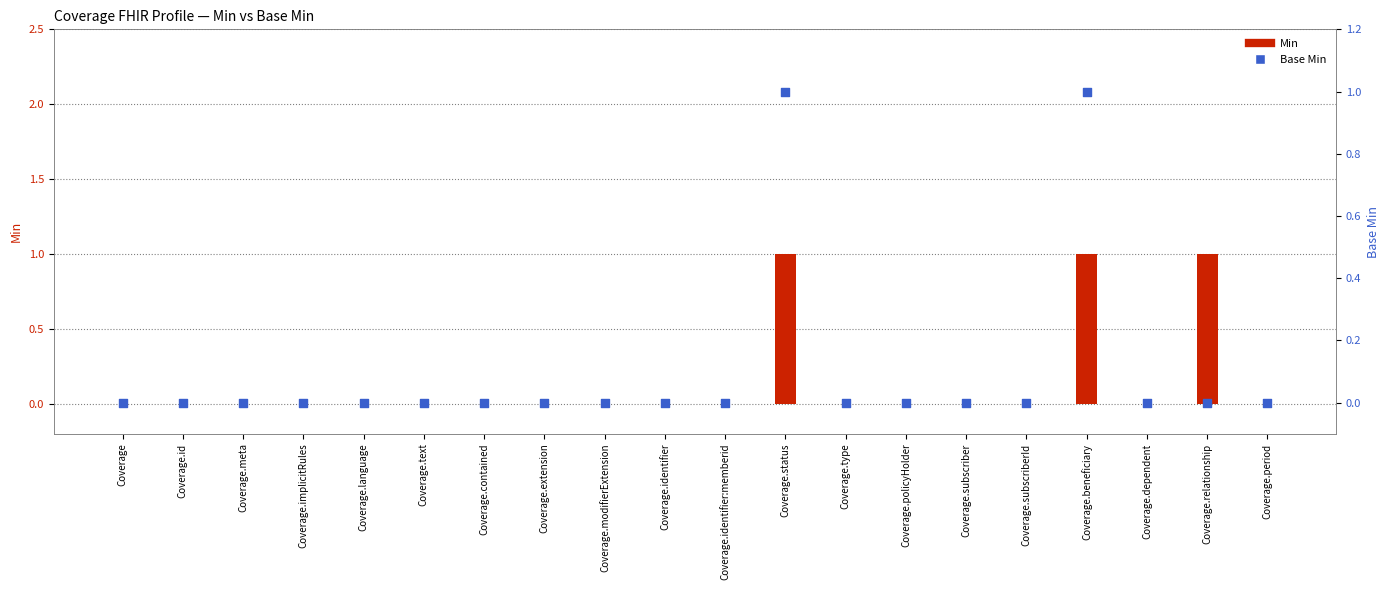

At which category is the sum across all series the highest?

Coverage.status